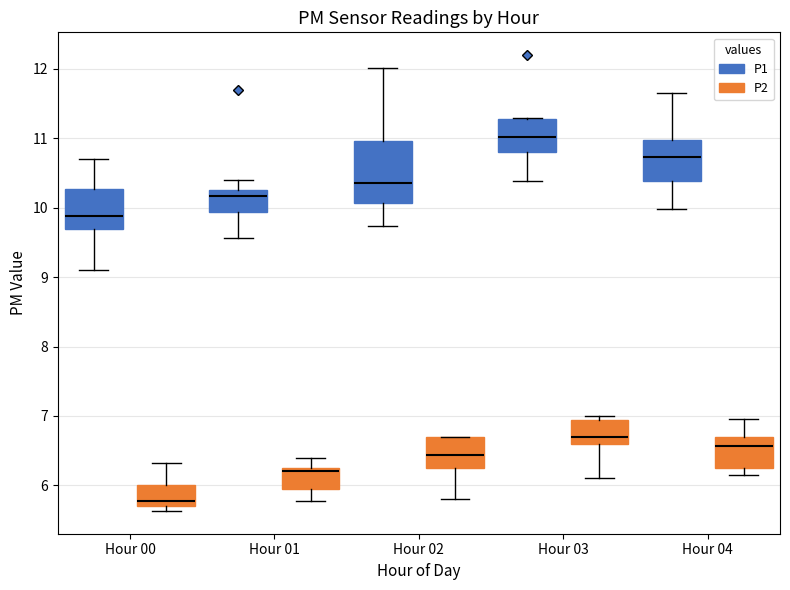

Reading left to right, read every box against the y-axis: the position of its median line, the range the box covers, and the ends of its whiskers. The values are not printed on the chart, so give them approximately, as read against the axis.

Hour 00 (P1): median 9.9, box 9.7 to 10.3, whiskers 9.1 to 10.7
Hour 00 (P2): median 5.8, box 5.7 to 6.0, whiskers 5.6 to 6.3
Hour 01 (P1): median 10.2, box 9.9 to 10.3, whiskers 9.6 to 10.4
Hour 01 (P2): median 6.2 (just below the box's upper edge), box 5.9 to 6.2, whiskers 5.8 to 6.4
Hour 02 (P1): median 10.4, box 10.1 to 11.0, whiskers 9.7 to 12.0
Hour 02 (P2): median 6.4, box 6.2 to 6.7, whiskers 5.8 to 6.7
Hour 03 (P1): median 11.0, box 10.8 to 11.3, whiskers 10.4 to 11.3
Hour 03 (P2): median 6.7, box 6.6 to 6.9, whiskers 6.1 to 7.0
Hour 04 (P1): median 10.7, box 10.4 to 11.0, whiskers 10.0 to 11.7
Hour 04 (P2): median 6.6, box 6.2 to 6.7, whiskers 6.2 (just below the box's lower edge) to 7.0